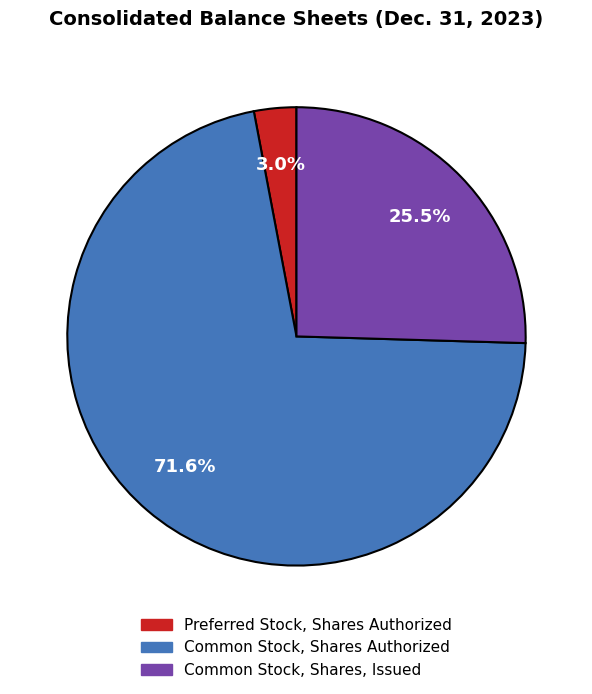

Between Preferred Stock, Shares Authorized and Common Stock, Shares Authorized, which is larger?

Common Stock, Shares Authorized